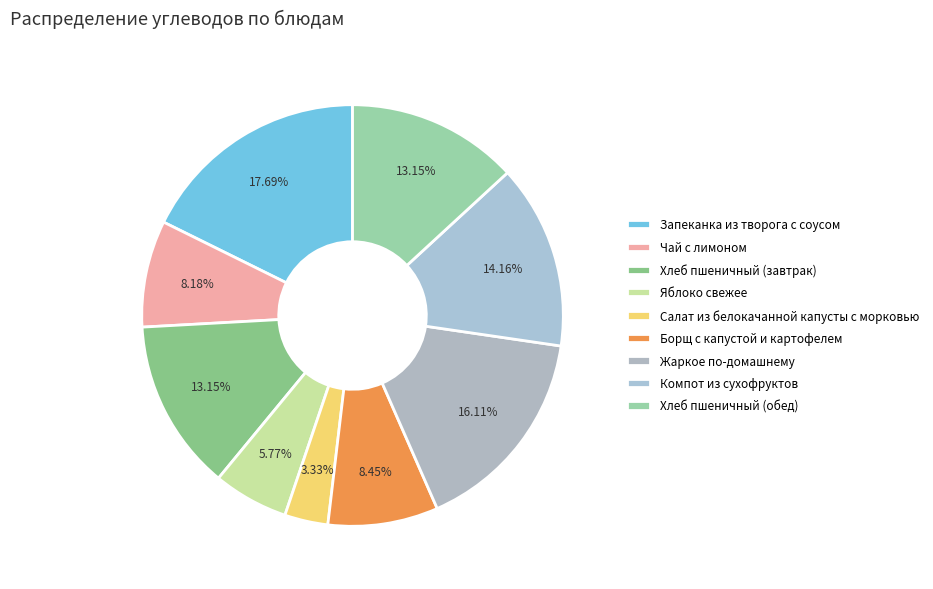

What is the smallest slice in the pie chart?

Салат из белокачанной капусты с морковью